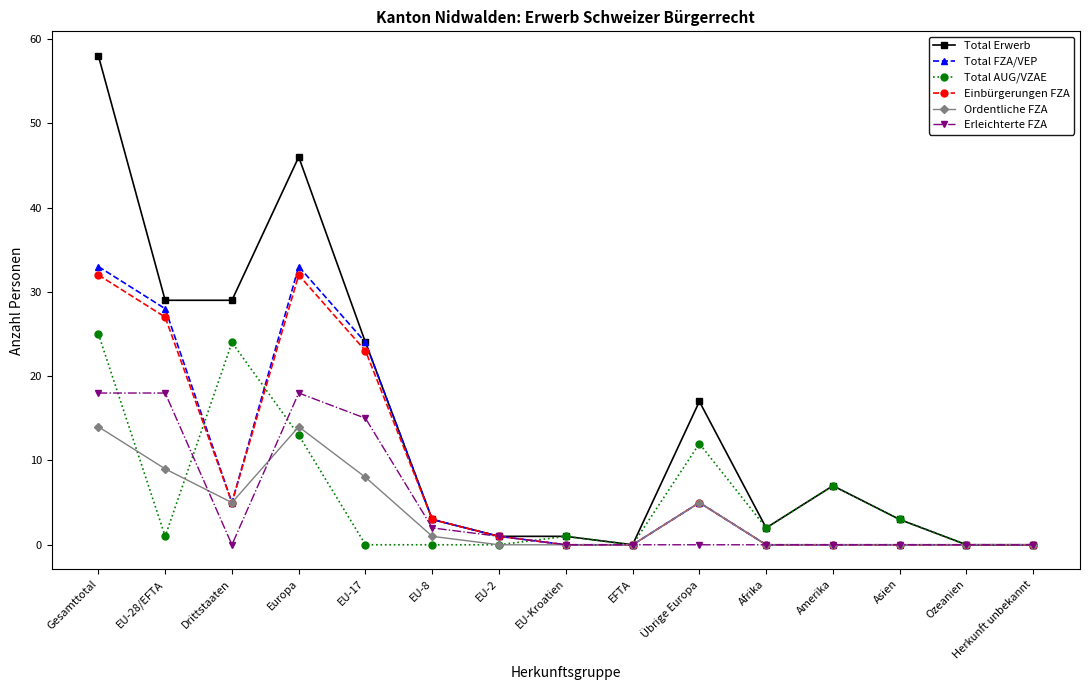

What is the spread (max minus min) of values at Gesamttotal?

44